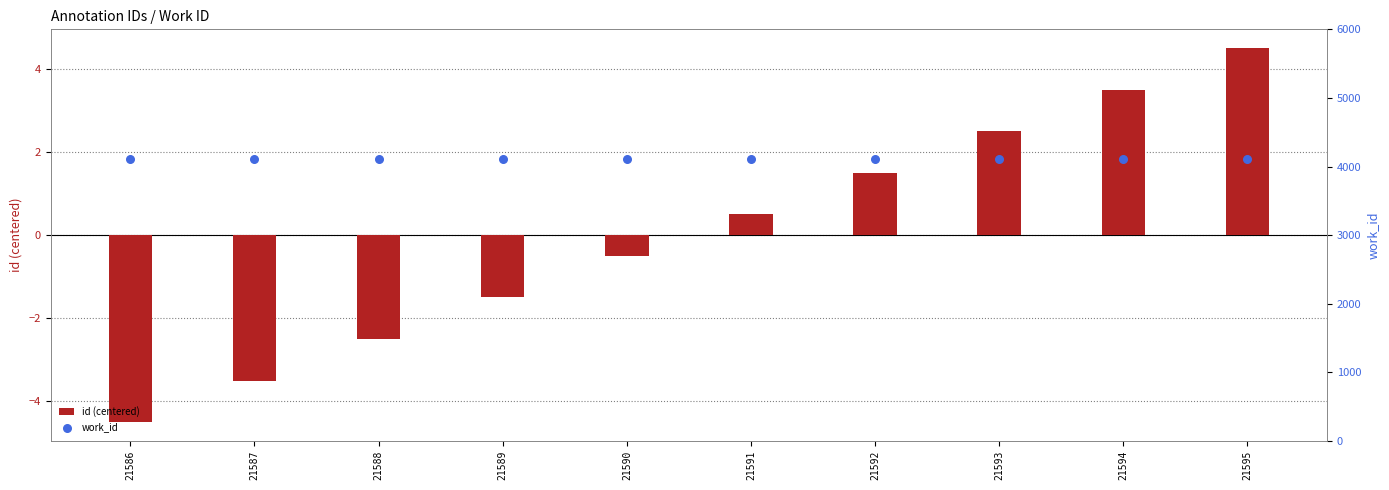

What are all the series names shown in the legend?

id (centered), work_id